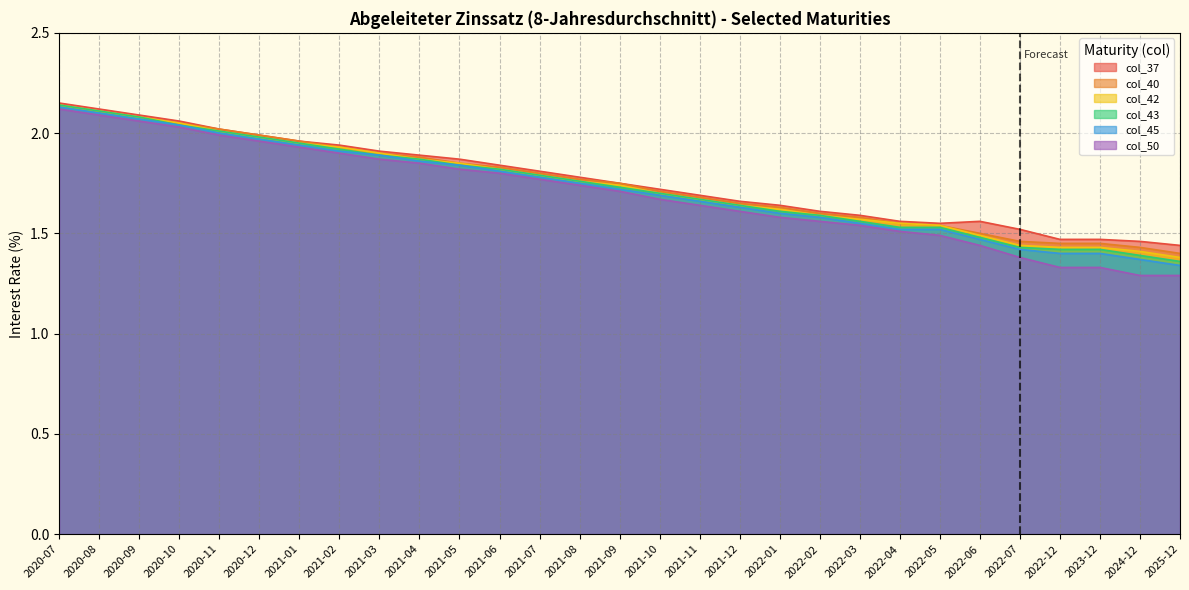

What is the sum of all col_37 values?

51.1